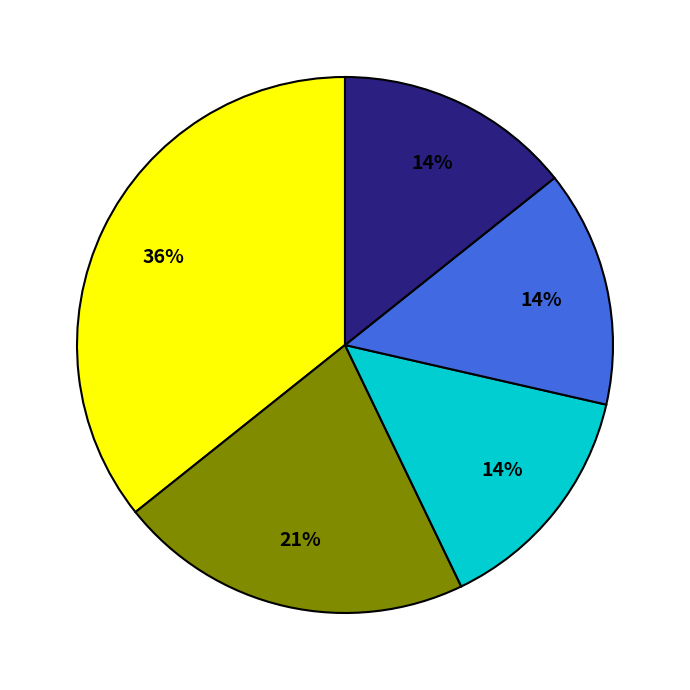

How many slices are in this pie chart?

5